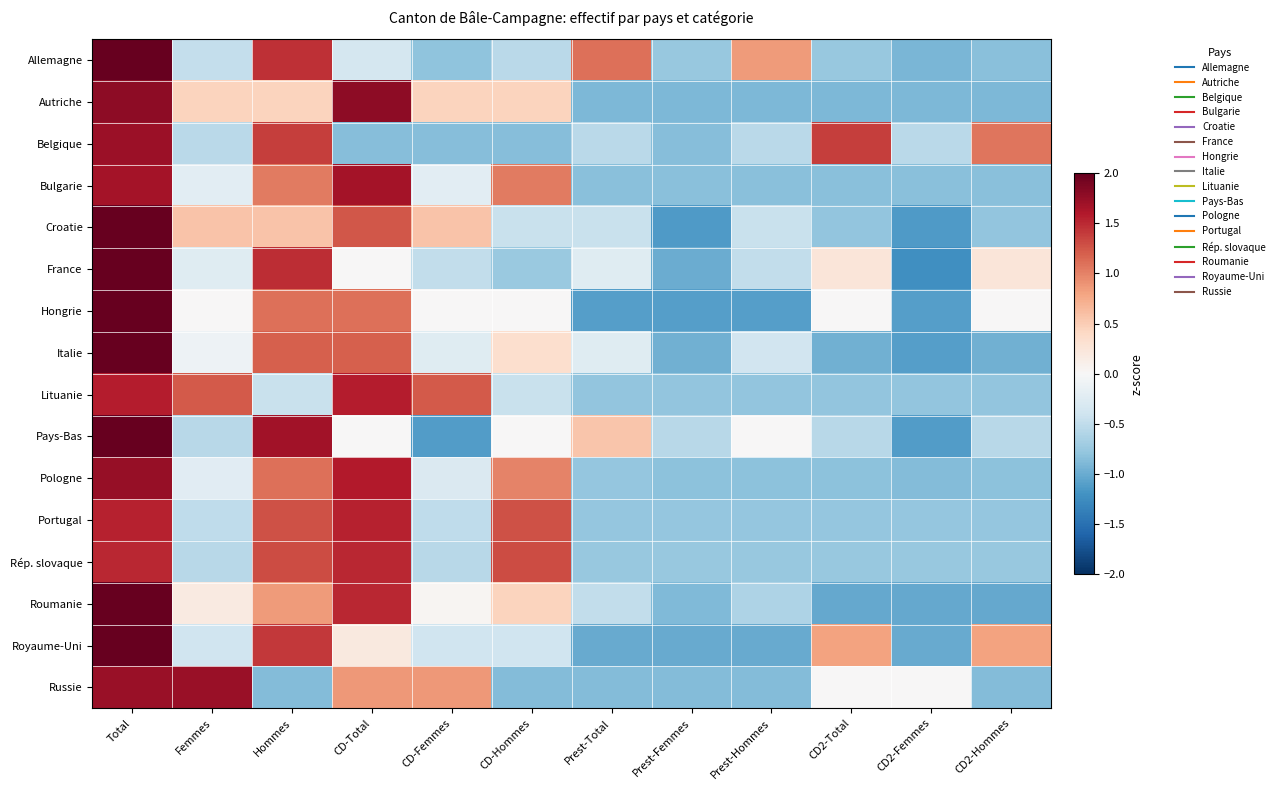

What is the minimum value shown in the chart?

-1.2